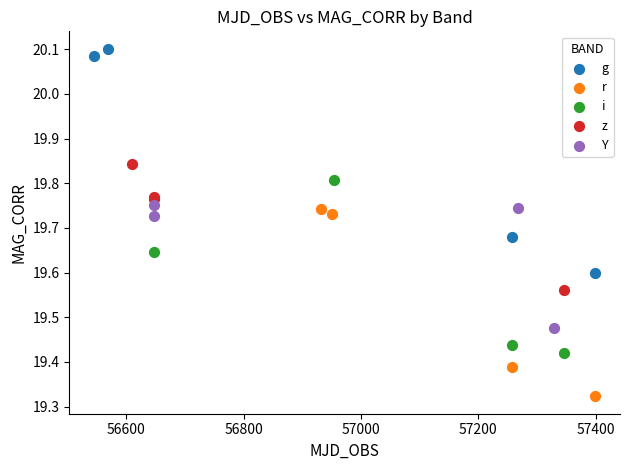

Which series has the widest spread of Y values?

g